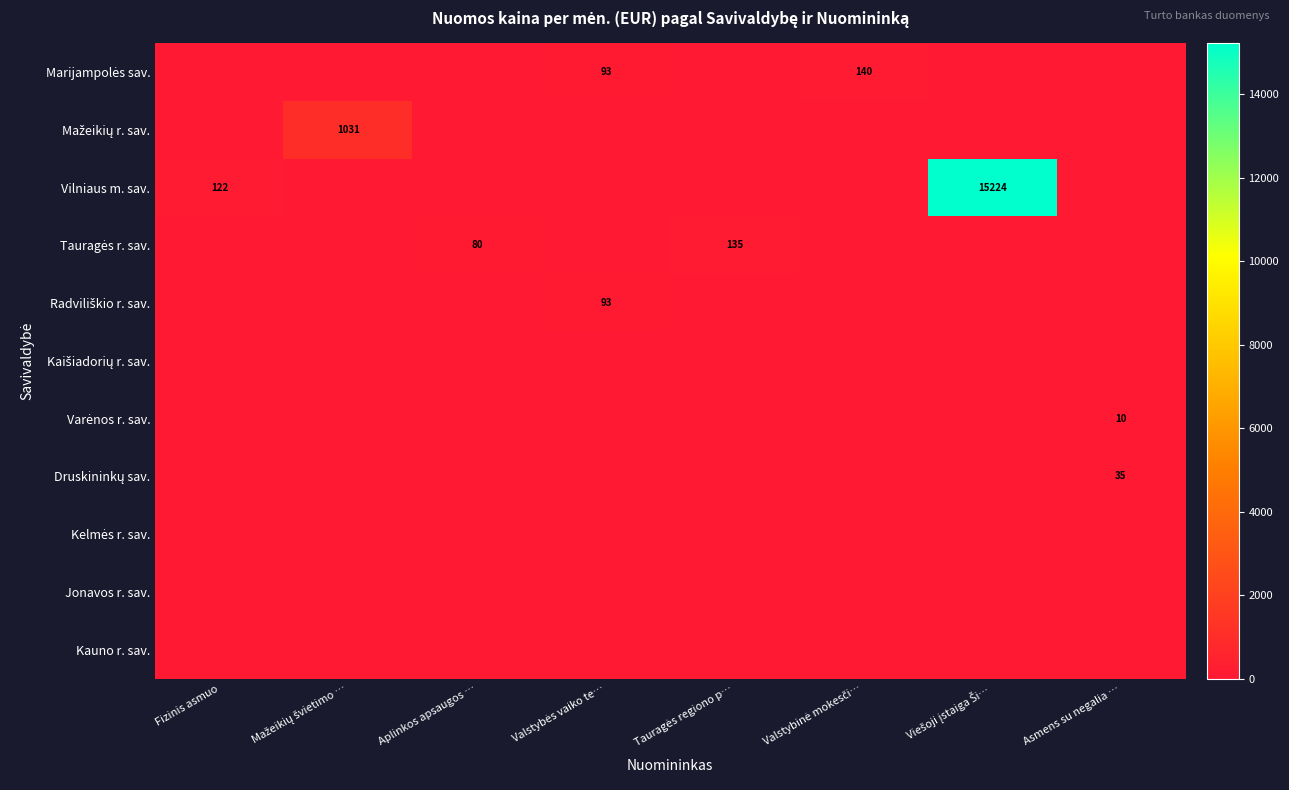

Rank the series by their maximum value, from highest to lowest.

Vilniaus m. sav., Mažeikių r. sav., Marijampolės sav., Tauragės r. sav., Radviliškio r. sav., Druskininkų sav., Varėnos r. sav., Kaišiadorių r. sav., Kelmės r. sav., Jonavos r. sav., Kauno r. sav.